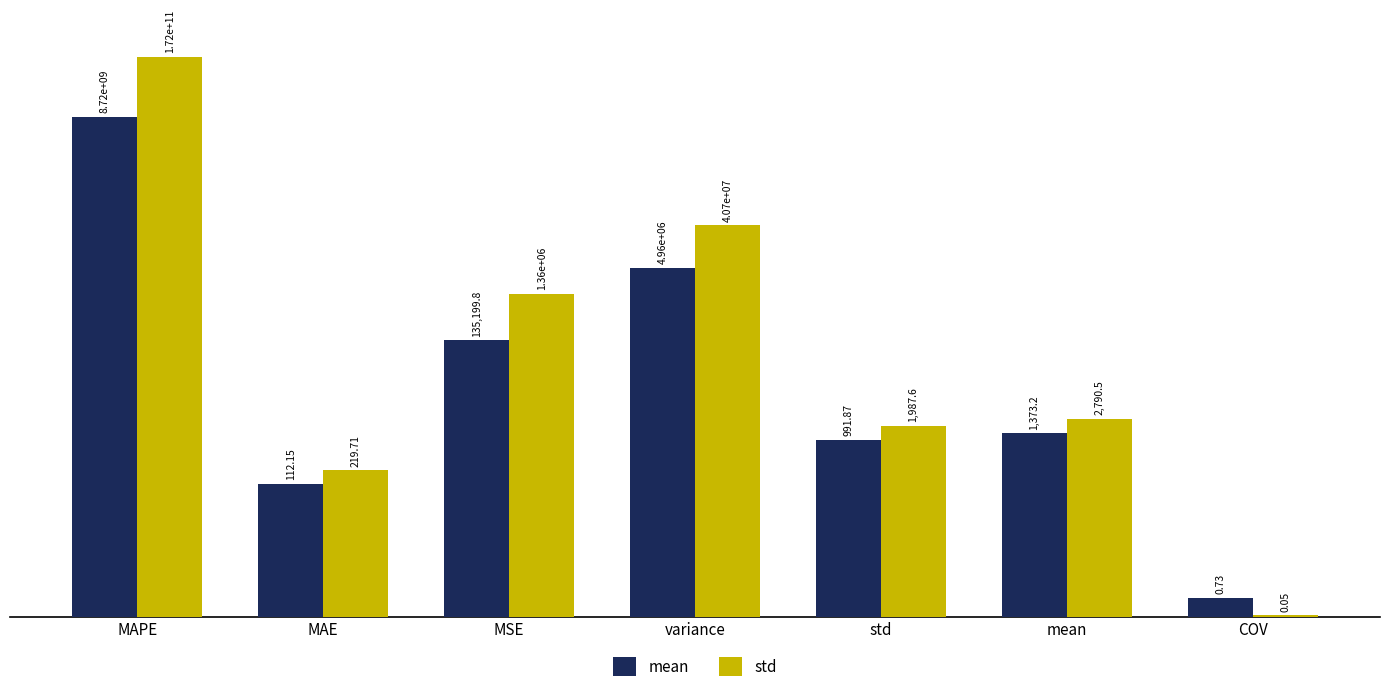

Read the mean value at variance.

4963949.9